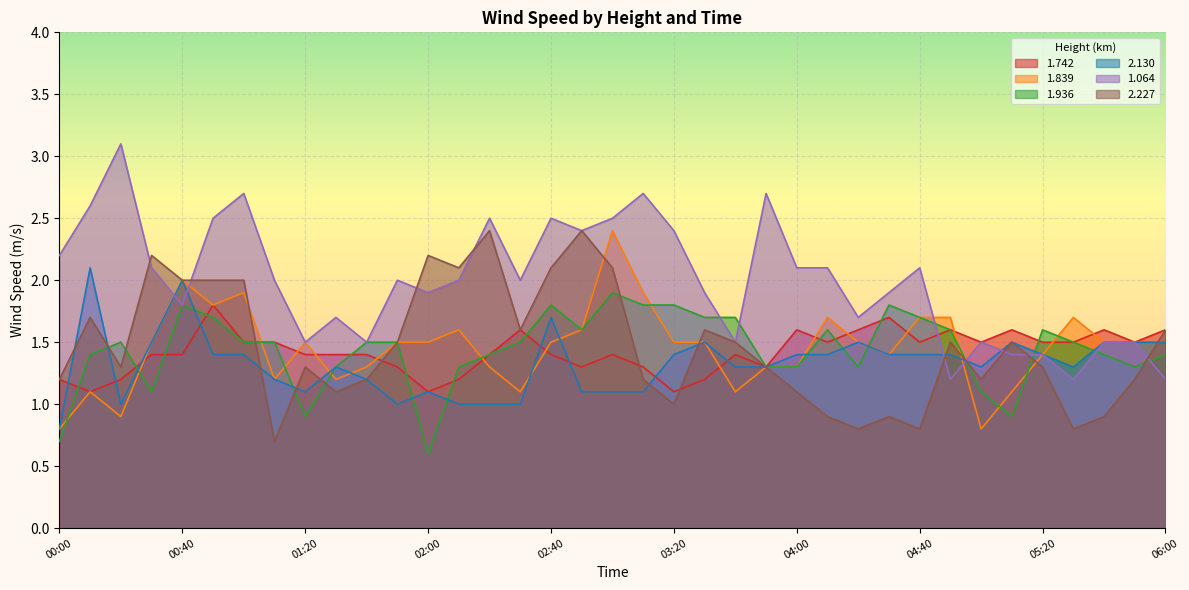

Reading left to right, what are all the values shown in this chart?

1.742: 00:00=1.2	00:10=1.1	00:20=1.2	00:30=1.4	00:40=1.4	00:50=1.8	01:00=1.5	01:10=1.5	01:20=1.4	01:30=1.4	01:40=1.4	01:50=1.3	02:00=1.1	02:10=1.2	02:20=1.4	02:30=1.6	02:40=1.4	02:50=1.3	03:00=1.4	03:10=1.3	03:20=1.1	03:30=1.2	03:40=1.4	03:50=1.3	04:00=1.6	04:10=1.5	04:20=1.6	04:30=1.7	04:40=1.5	04:50=1.6	05:00=1.5	05:10=1.6	05:20=1.5	05:30=1.5	05:40=1.6	05:50=1.5	06:00=1.6
1.839: 00:00=0.8	00:10=1.1	00:20=0.9	00:30=1.5	00:40=2.0	00:50=1.8	01:00=1.9	01:10=1.2	01:20=1.5	01:30=1.2	01:40=1.3	01:50=1.5	02:00=1.5	02:10=1.6	02:20=1.3	02:30=1.1	02:40=1.5	02:50=1.6	03:00=2.4	03:10=1.9	03:20=1.5	03:30=1.5	03:40=1.1	03:50=1.3	04:00=1.3	04:10=1.7	04:20=1.5	04:30=1.4	04:40=1.7	04:50=1.7	05:00=0.8	05:10=1.1	05:20=1.4	05:30=1.7	05:40=1.5	05:50=1.5	06:00=1.5
1.936: 00:00=0.7	00:10=1.4	00:20=1.5	00:30=1.1	00:40=1.8	00:50=1.7	01:00=1.5	01:10=1.5	01:20=0.9	01:30=1.3	01:40=1.5	01:50=1.5	02:00=0.6	02:10=1.3	02:20=1.4	02:30=1.5	02:40=1.8	02:50=1.6	03:00=1.9	03:10=1.8	03:20=1.8	03:30=1.7	03:40=1.7	03:50=1.3	04:00=1.3	04:10=1.6	04:20=1.3	04:30=1.8	04:40=1.7	04:50=1.6	05:00=1.1	05:10=0.9	05:20=1.6	05:30=1.5	05:40=1.4	05:50=1.3	06:00=1.4
2.130: 00:00=0.8	00:10=2.1	00:20=1.0	00:30=1.5	00:40=2.0	00:50=1.4	01:00=1.4	01:10=1.2	01:20=1.1	01:30=1.3	01:40=1.2	01:50=1.0	02:00=1.1	02:10=1.0	02:20=1.0	02:30=1.0	02:40=1.7	02:50=1.1	03:00=1.1	03:10=1.1	03:20=1.4	03:30=1.5	03:40=1.3	03:50=1.3	04:00=1.4	04:10=1.4	04:20=1.5	04:30=1.4	04:40=1.4	04:50=1.4	05:00=1.3	05:10=1.5	05:20=1.4	05:30=1.3	05:40=1.5	05:50=1.5	06:00=1.5
1.064: 00:00=2.2	00:10=2.6	00:20=3.1	00:30=2.1	00:40=1.8	00:50=2.5	01:00=2.7	01:10=2.0	01:20=1.5	01:30=1.7	01:40=1.5	01:50=2.0	02:00=1.9	02:10=2.0	02:20=2.5	02:30=2.0	02:40=2.5	02:50=2.4	03:00=2.5	03:10=2.7	03:20=2.4	03:30=1.9	03:40=1.5	03:50=2.7	04:00=2.1	04:10=2.1	04:20=1.7	04:30=1.9	04:40=2.1	04:50=1.2	05:00=1.5	05:10=1.4	05:20=1.4	05:30=1.2	05:40=1.5	05:50=1.5	06:00=1.2
2.227: 00:00=1.2	00:10=1.7	00:20=1.3	00:30=2.2	00:40=2.0	00:50=2.0	01:00=2.0	01:10=0.7	01:20=1.3	01:30=1.1	01:40=1.2	01:50=1.5	02:00=2.2	02:10=2.1	02:20=2.4	02:30=1.6	02:40=2.1	02:50=2.4	03:00=2.1	03:10=1.2	03:20=1.0	03:30=1.6	03:40=1.5	03:50=1.3	04:00=1.1	04:10=0.9	04:20=0.8	04:30=0.9	04:40=0.8	04:50=1.5	05:00=1.2	05:10=1.5	05:20=1.3	05:30=0.8	05:40=0.9	05:50=1.2	06:00=1.6